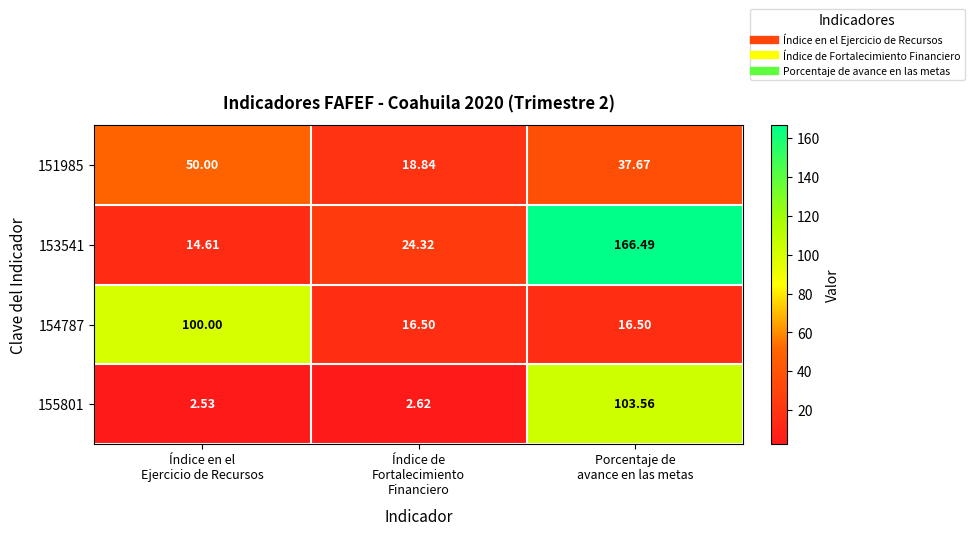

List the series in order of their peak value, highest first.

153541, 155801, 154787, 151985